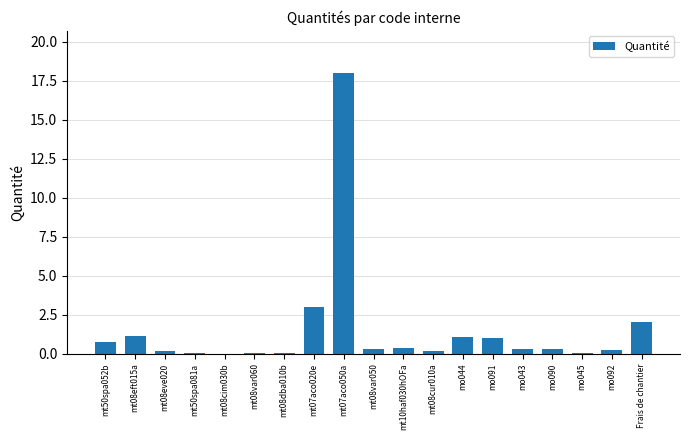

What is the ratio of the value at mt07aco050a to the value at mt07aco020e?

6.0